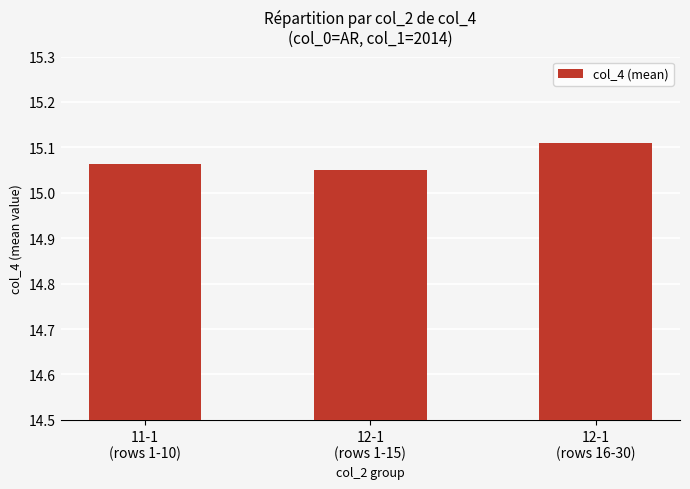

The value at 12-1
(rows 1-15) is 10.2. True or false?

False